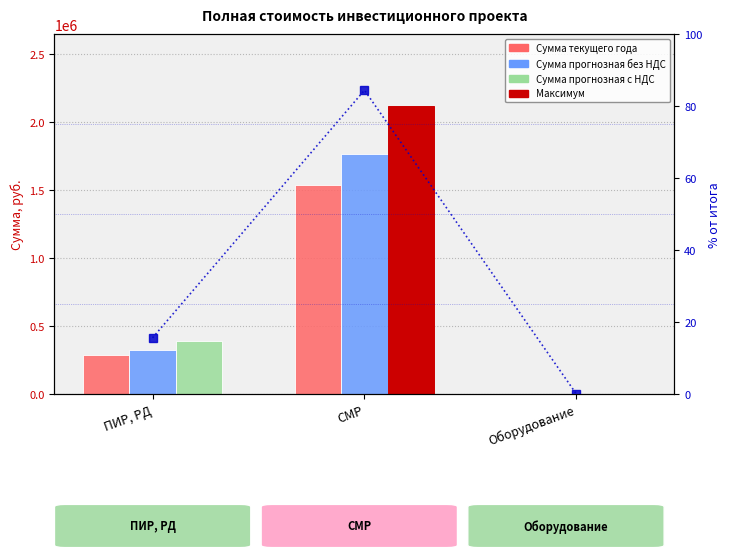

Reading left to right, what are all the values shown in this chart?

Сумма текущего года: ПИР, РД=285324.8	СМР=1541665.6	Оборудование=0.0
Сумма прогнозная без НДС: ПИР, РД=326919.0	СМР=1766407.1	Оборудование=0.0
Сумма прогнозная с НДС: ПИР, РД=392302.8	СМР=2119688.5	Оборудование=0.0
% от итога (с НДС): ПИР, РД=15.6	СМР=84.4	Оборудование=0.0